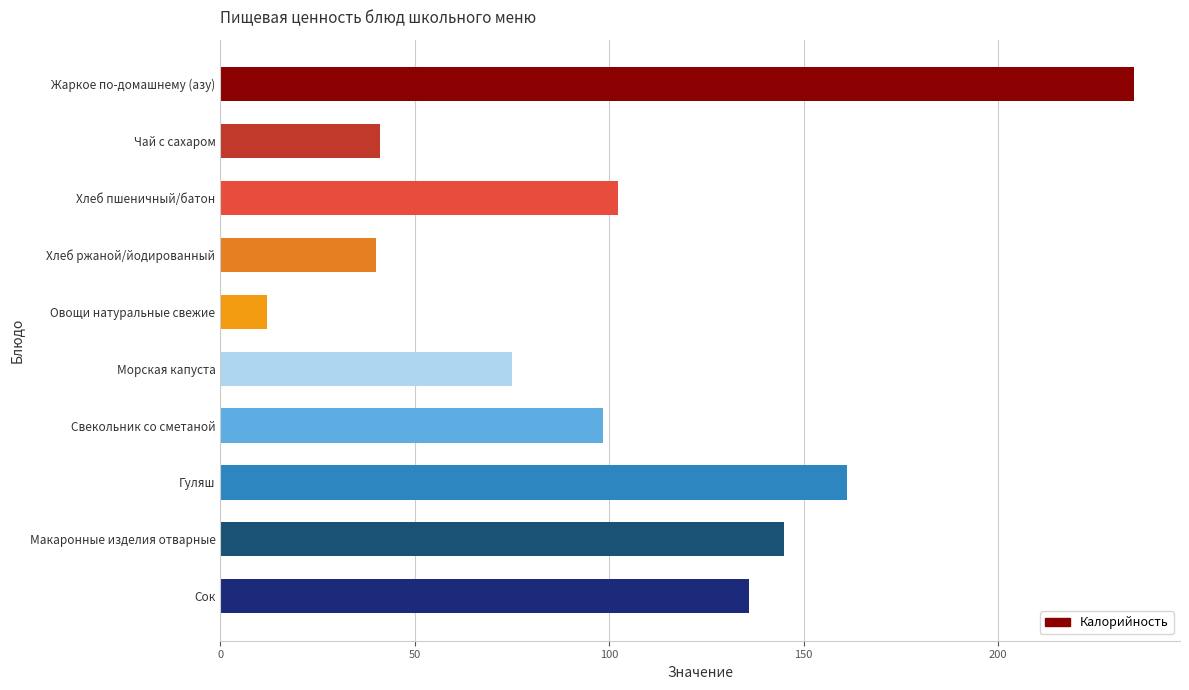

What is the greatest value displayed?

235.0